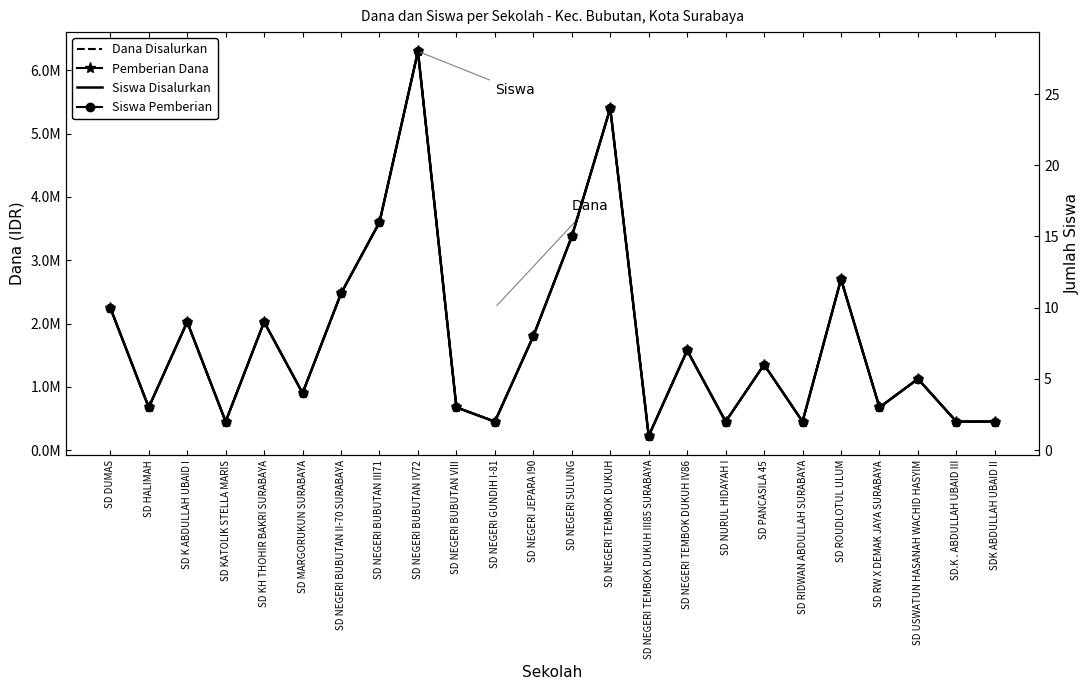

What is the approximate value of Siswa Disalurkan at SD RIDWAN ABDULLAH SURABAYA?

2